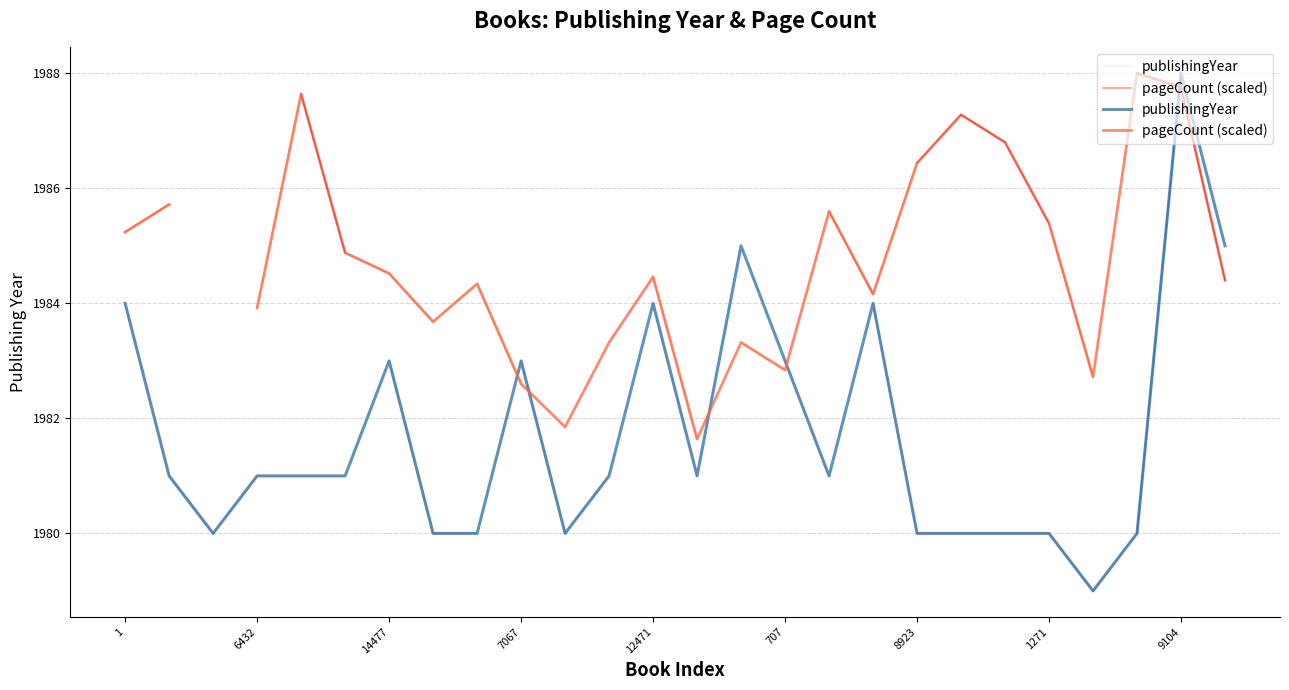

What is the difference between the maximum and minimum values in the pageCount (scaled) series?

6.4